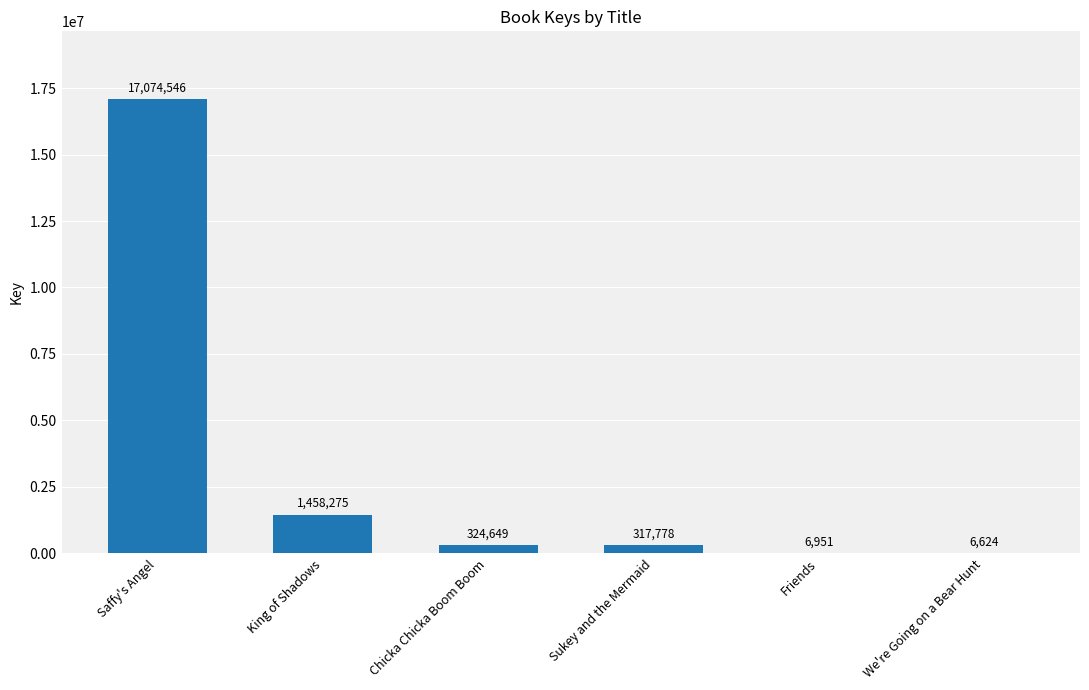

Which category has the highest value across all series?

Saffy's Angel